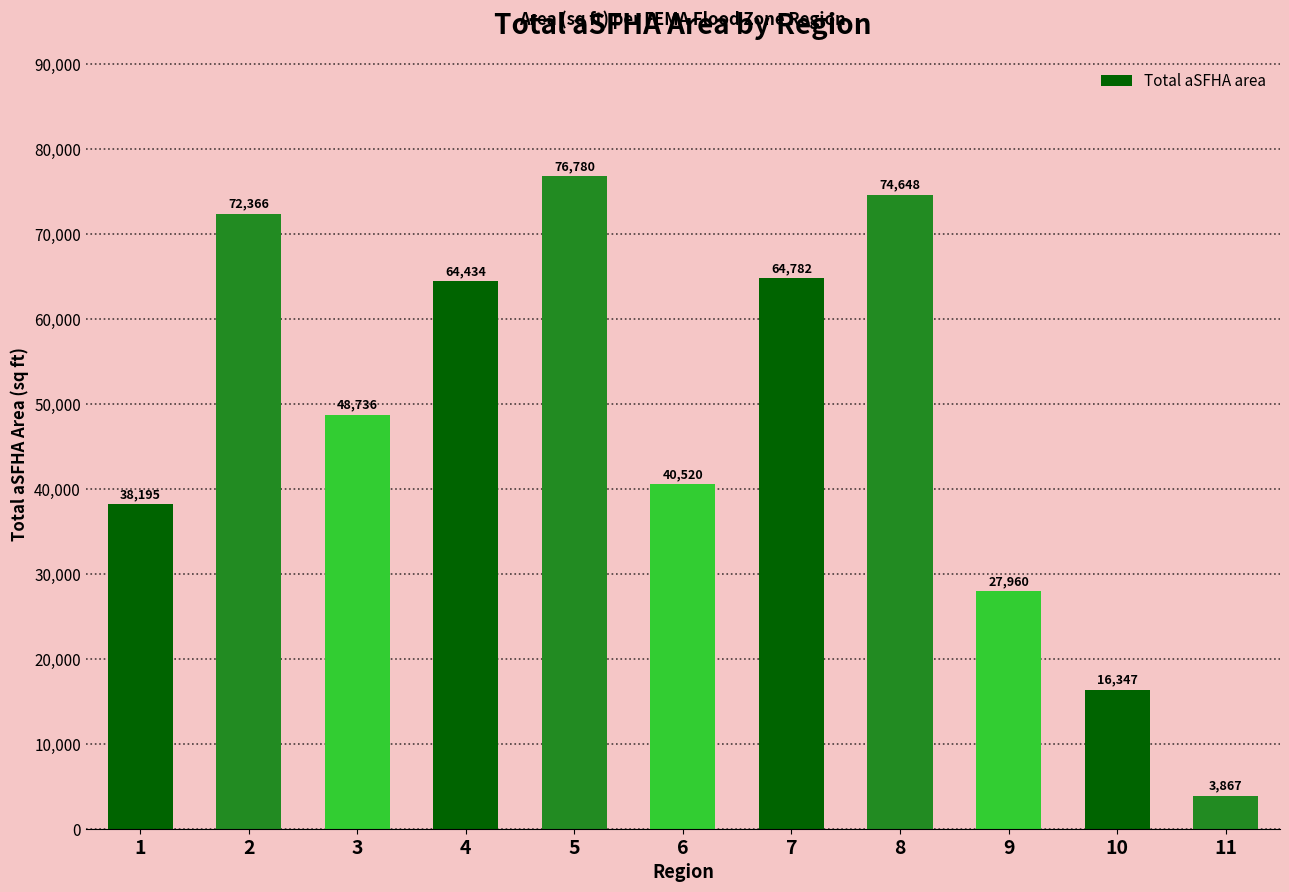

Rank the categories by value from lowest to highest.

11, 10, 9, 1, 6, 3, 4, 7, 2, 8, 5